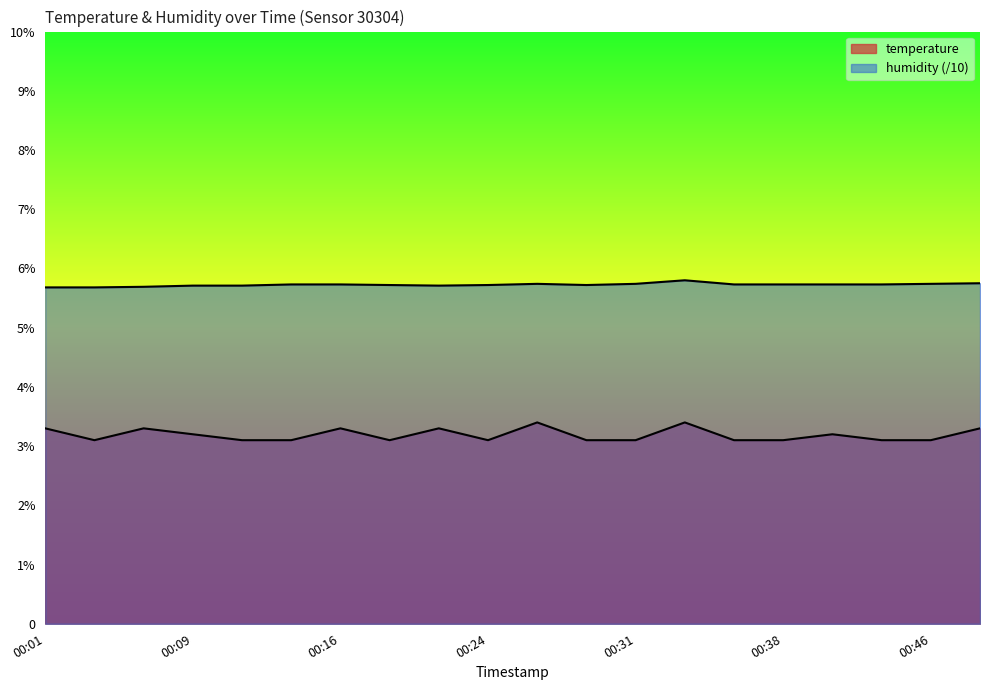

True or false: temperature has a value of 5.2 at 00:04.

False